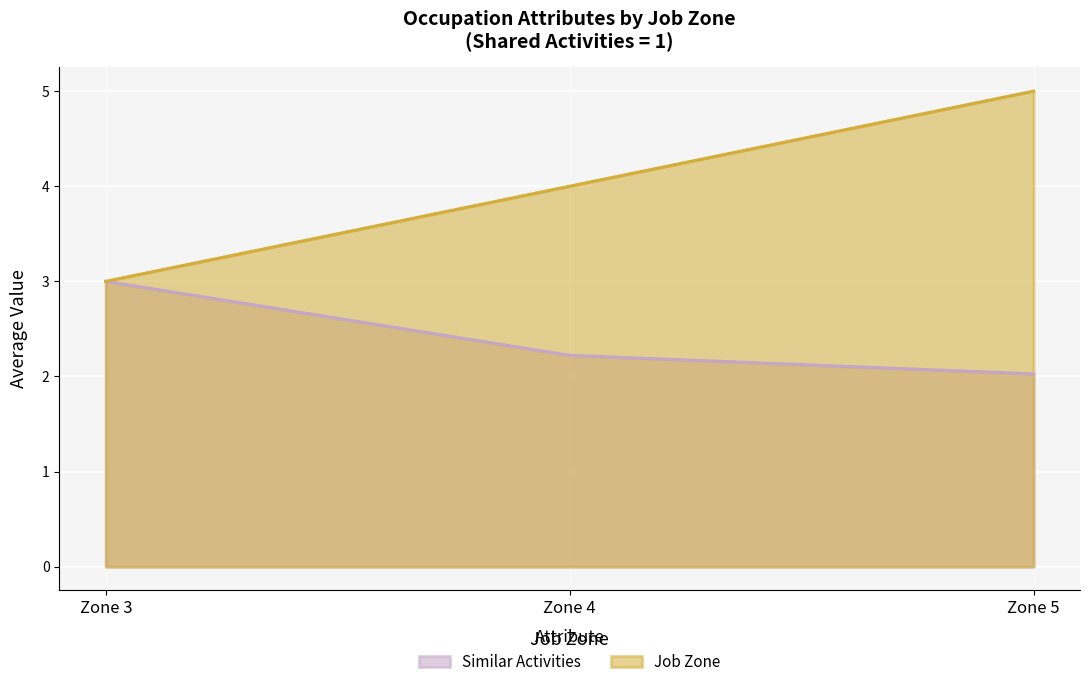

Which series has the largest total across all categories?

Job Zone